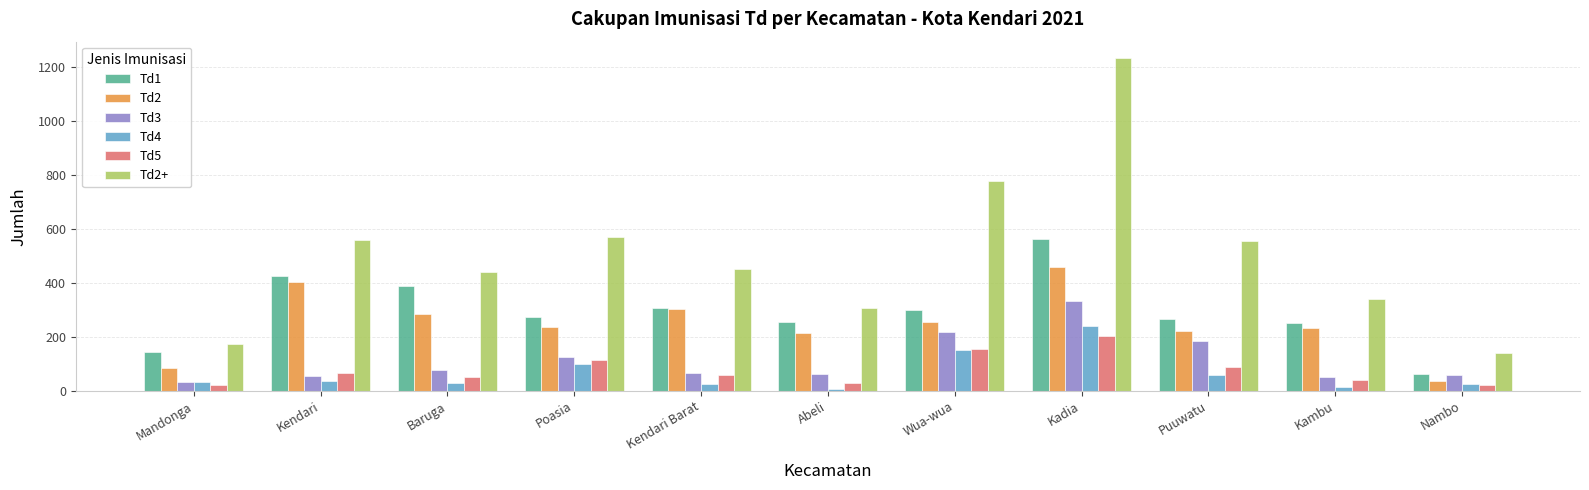

The Td5 series shows 48 at Wua-wua. True or false?

False